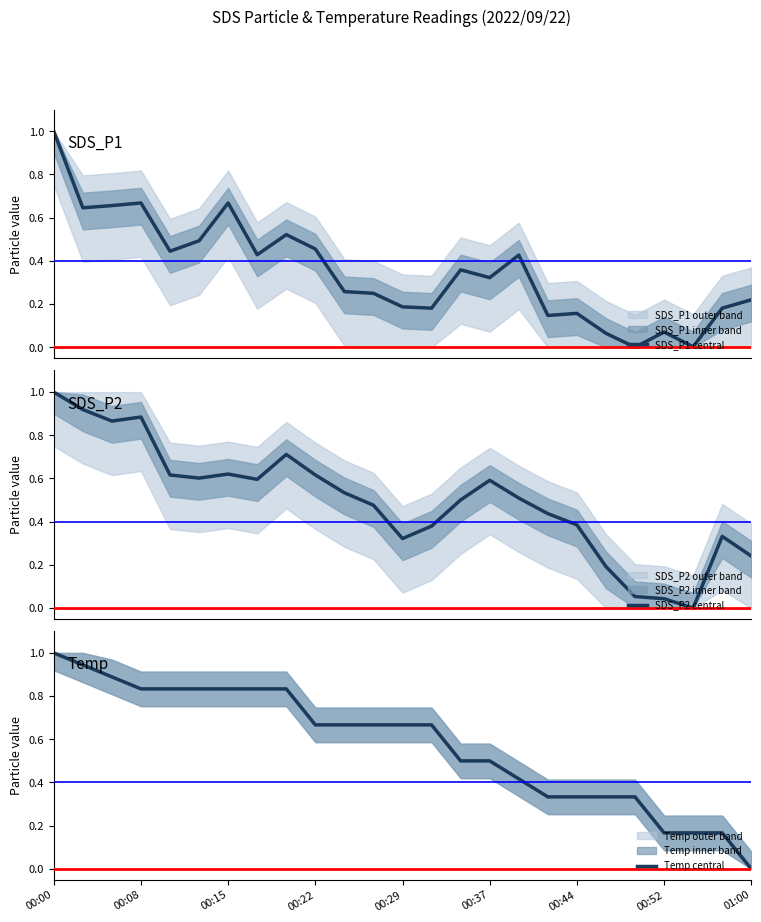

At which label does Temp central reach its minimum?

01:00